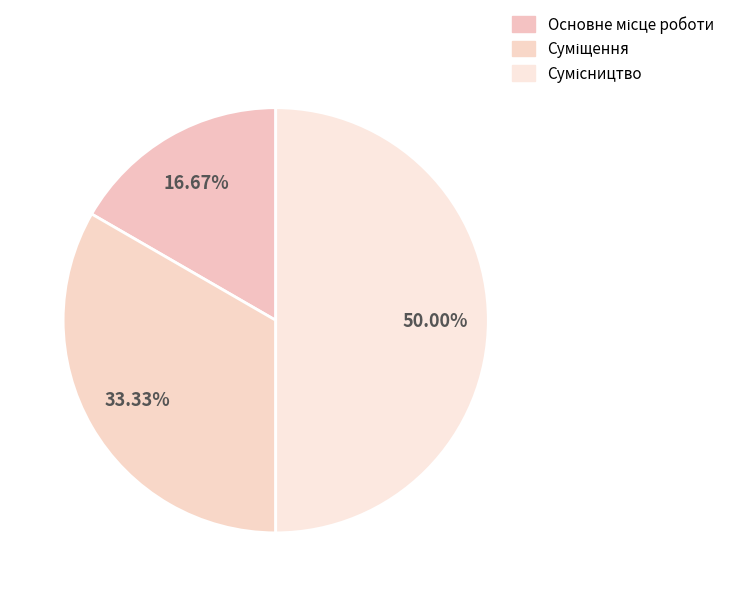

How many slices are in this pie chart?

3